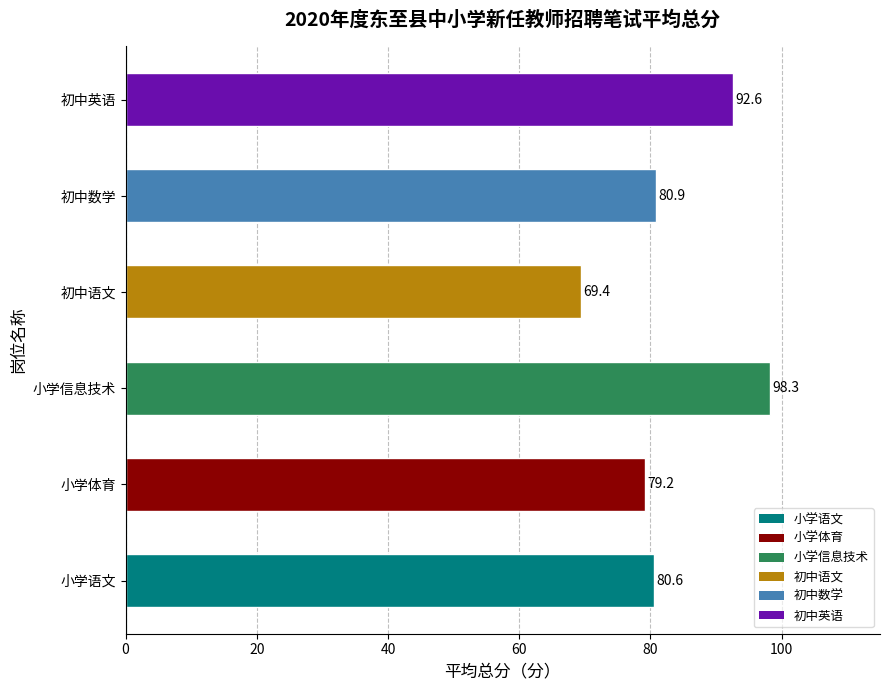

Between 小学语文 and 初中数学, which is larger?

初中数学